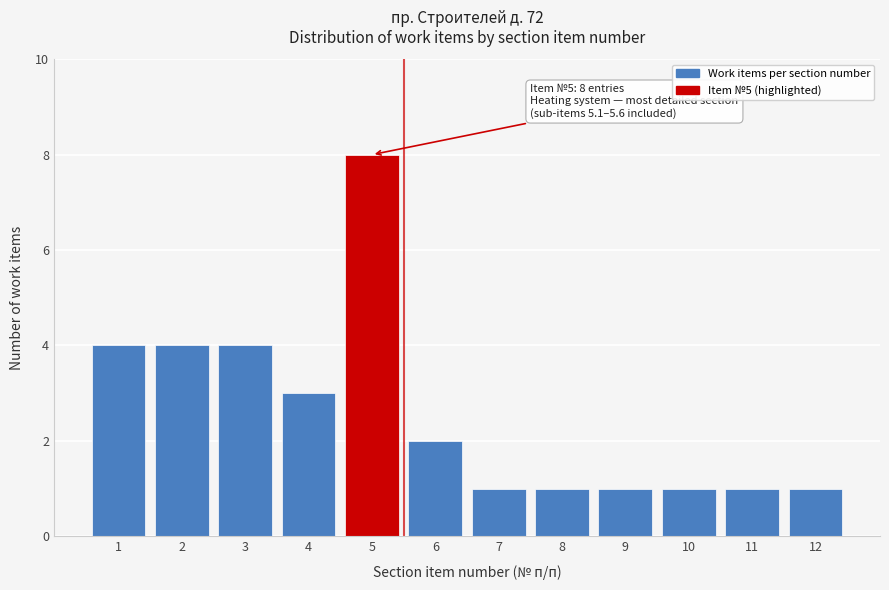

Reading left to right, extract all data points from this chart.

4	4	4	3	8	2	1	1	1	1	1	1